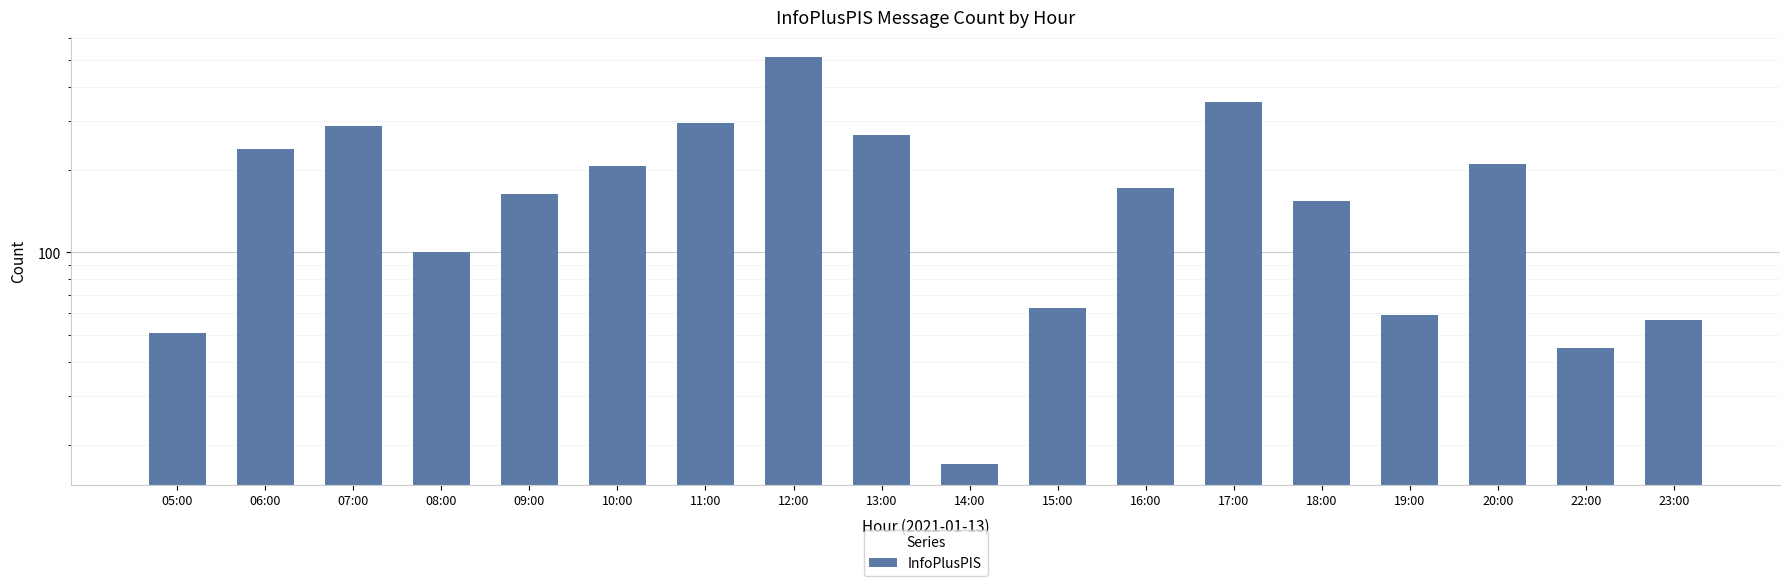

Rank the categories by value from highest to lowest.

12:00, 17:00, 11:00, 07:00, 13:00, 06:00, 20:00, 10:00, 16:00, 09:00, 18:00, 08:00, 15:00, 19:00, 23:00, 05:00, 22:00, 14:00